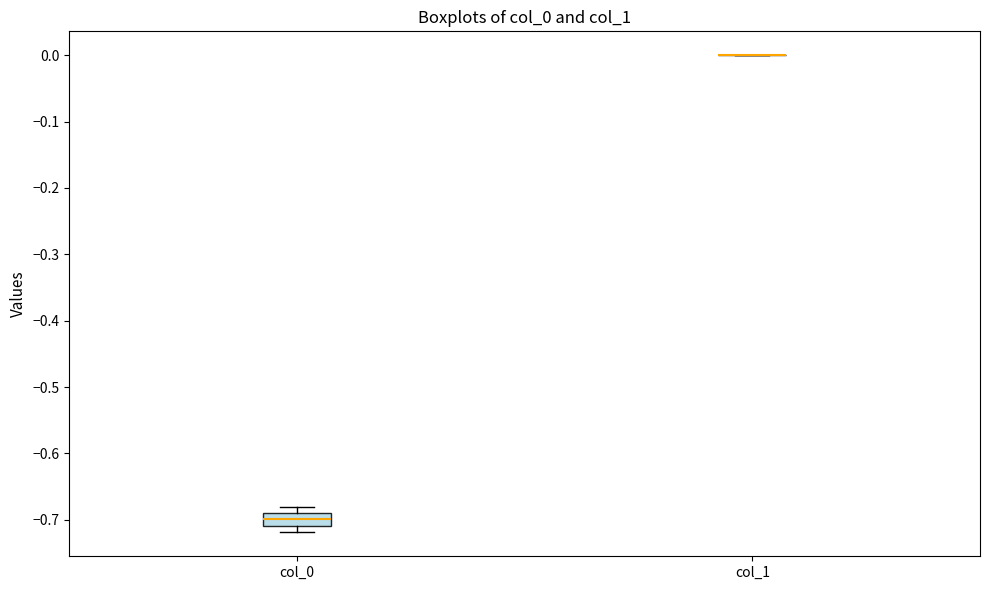

Reading left to right, transcribe this box plot: for each box, give where its median line is, the range the box spans, and where its two whiskers end, as read against the y-axis. The values are not printed on the chart, so give them approximately, as read against the axis.

col_0: median -0.70, box -0.71 to -0.69, whiskers -0.72 to -0.68
col_1: box collapsed to a line at 0.00, whiskers 0.00 to 0.00